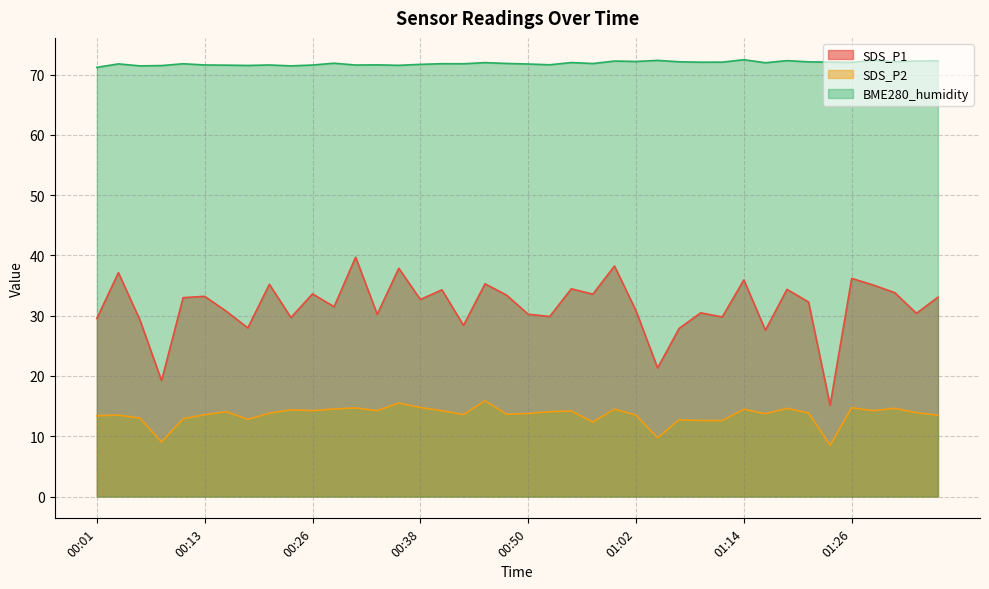

What is the label of the 39th point from the left?

01:34